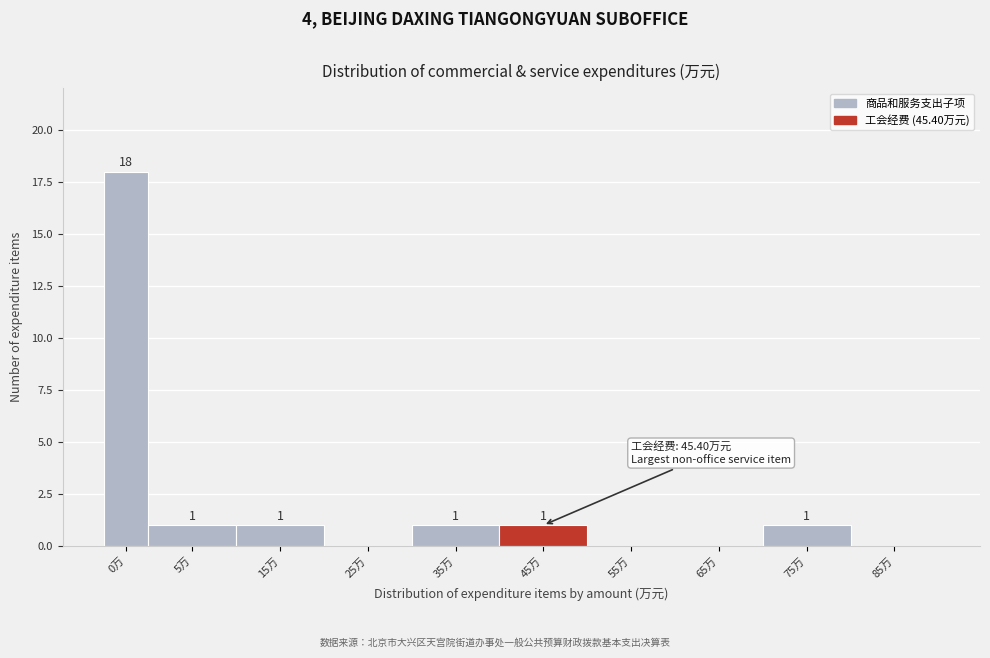

Reading left to right, transcribe all the data shown in this chart.

0万=18	5万=1	15万=1	25万=0	35万=1	45万=1	55万=0	65万=0	75万=1	85万=0